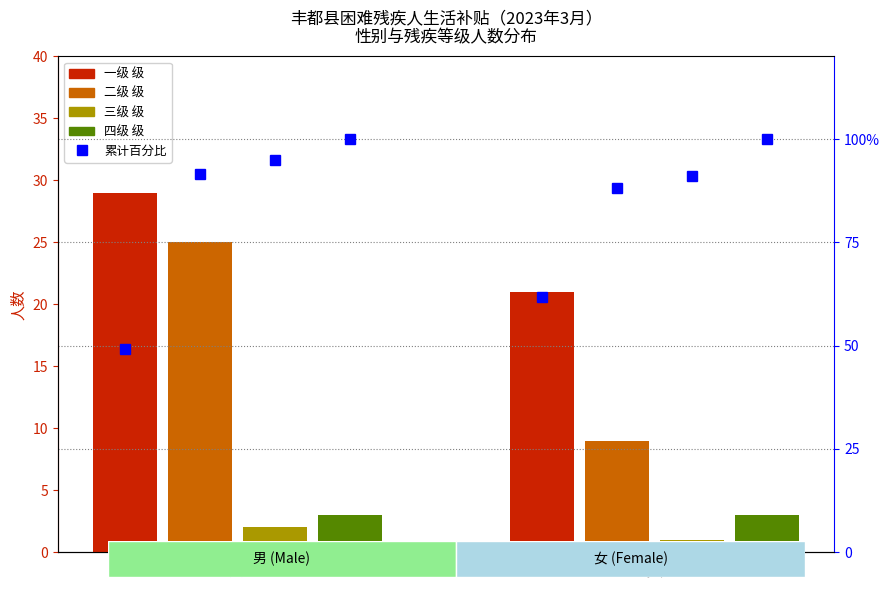

Reading left to right, list all the values displayed in this chart.

一级: 男=29	女=21
二级: 男=25	女=9
三级: 男=2	女=1
四级: 男=3	女=3